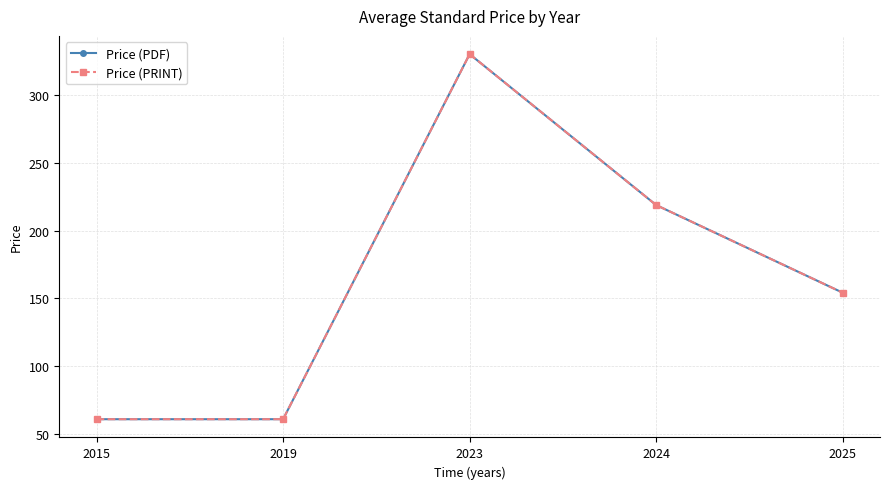

Does the chart have visible grid lines?

Yes